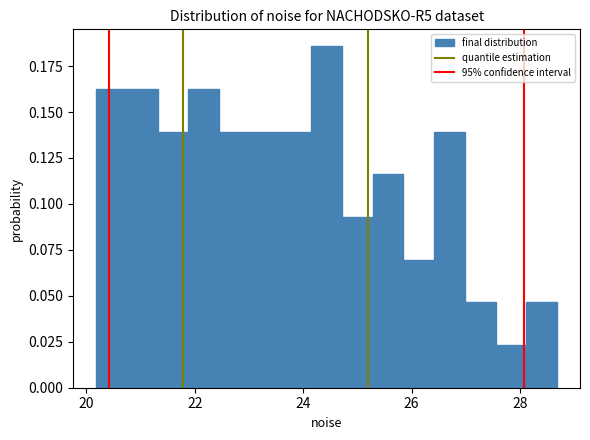

Around what value on the x-axis is the tallest bar? Give the approximate position of its centre, as read against the axis.

24.4